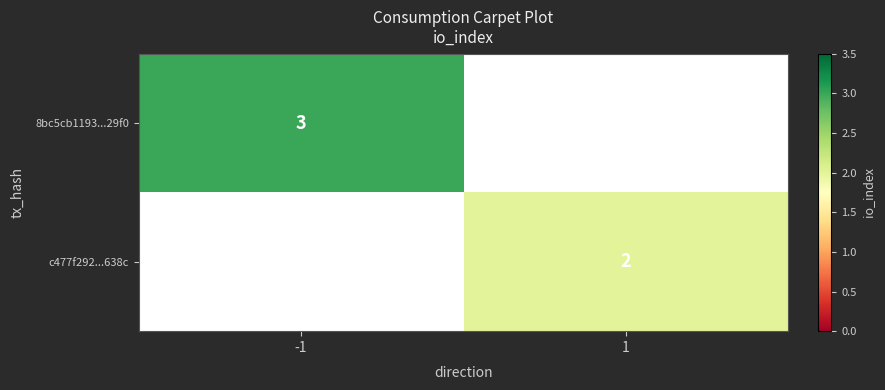

Is it true that 8bc5cb1193...29f0 equals 1 at -1?

False